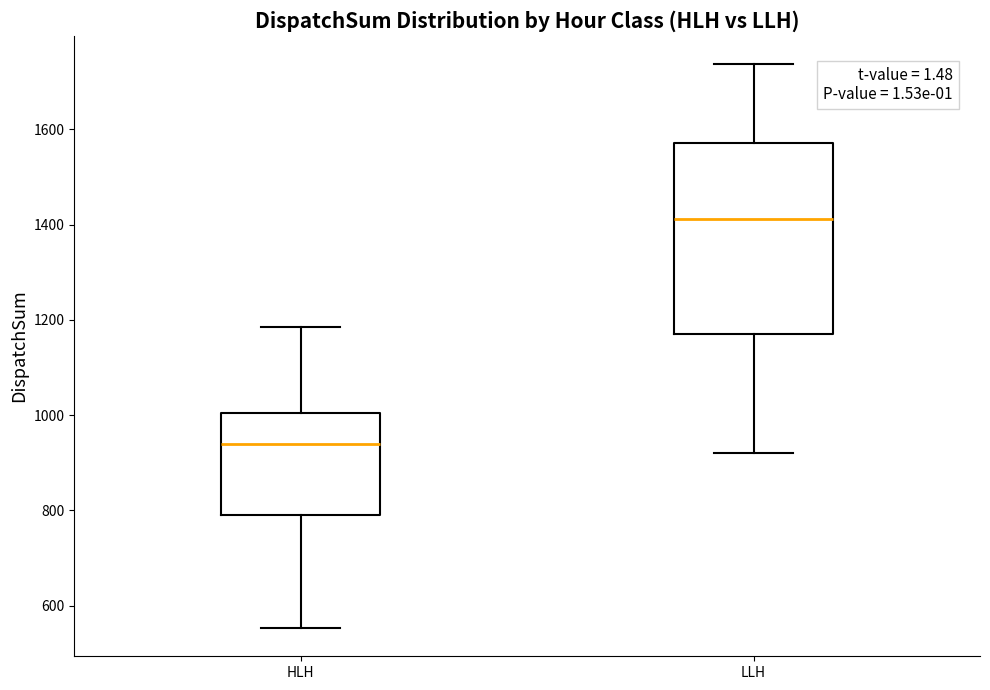

Reading left to right, read every box against the y-axis: the position of its median line, the range the box covers, and the ends of its whiskers. The values are not printed on the chart, so give them approximately, as read against the axis.

HLH: median 940, box 780 to 1000, whiskers 560 to 1180
LLH: median 1420, box 1160 to 1580, whiskers 920 to 1740